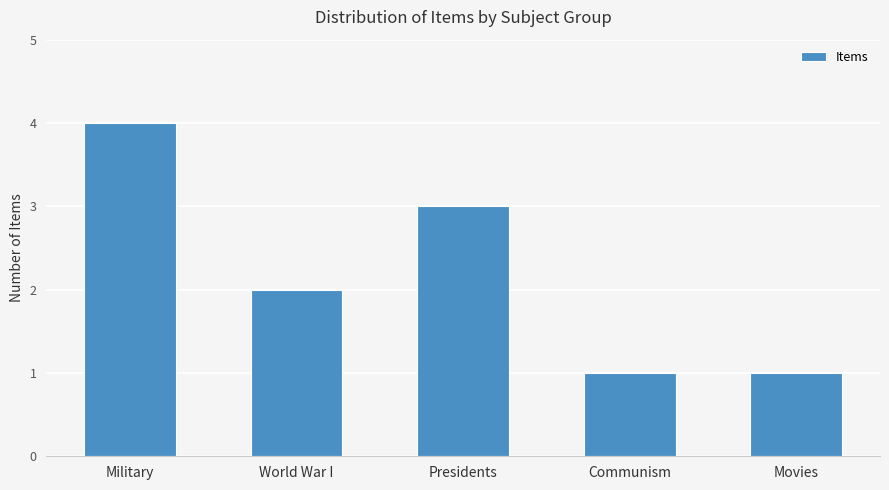

What is the difference between the maximum and minimum values?

3